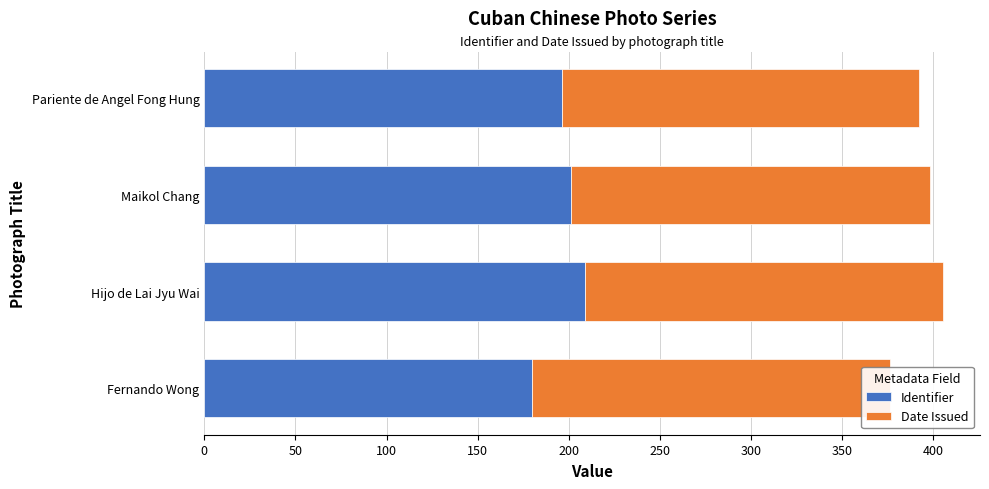

The Identifier series shows 125.8 at Fernando Wong. True or false?

False